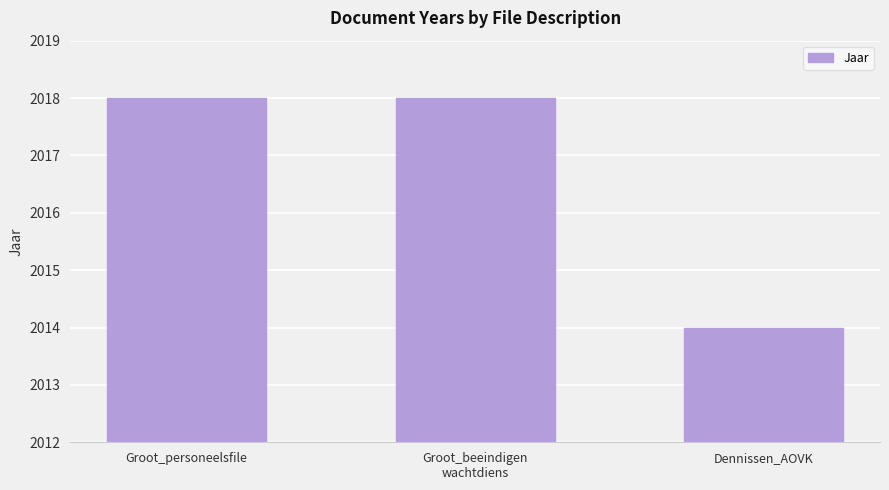

What is the sum of all values?

6050